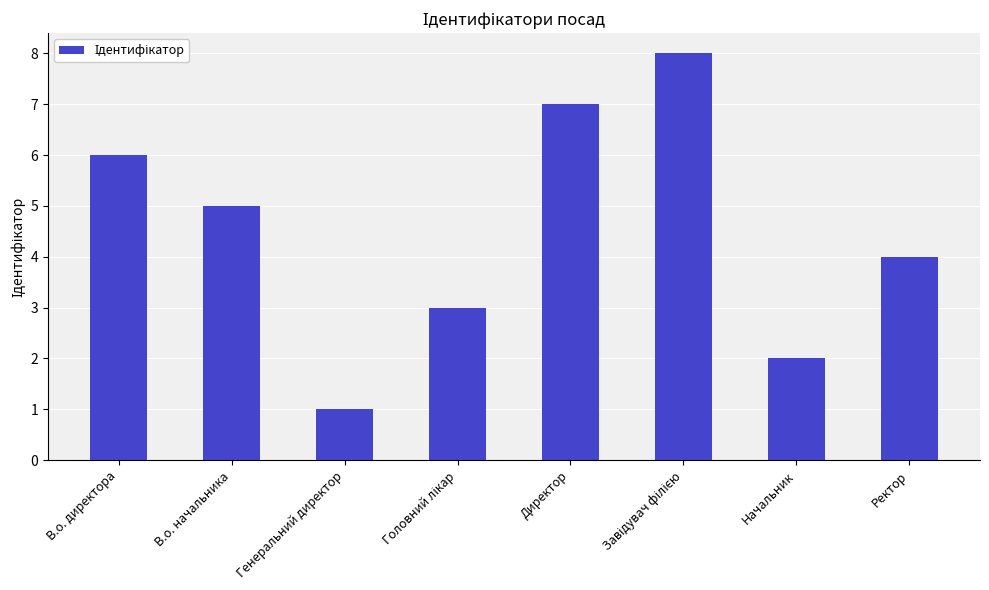

True or false: the data shows 5 at В.о. начальника.

True